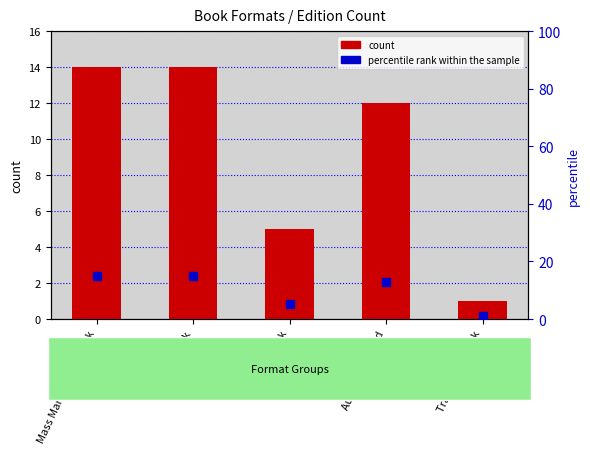

Reading left to right, what are all the values shown in this chart?

count: 14.0	14.0	5.0	12.0	1.0
percentile rank within the sample: 15.0	15.0	5.4	12.9	1.1